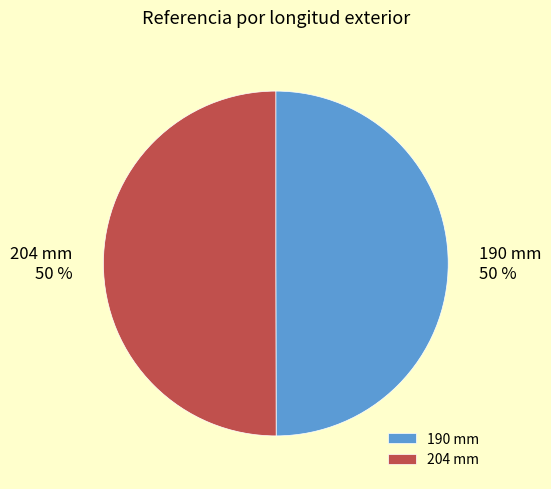

To the nearest percent, what portion does 190 mm represent?

50%